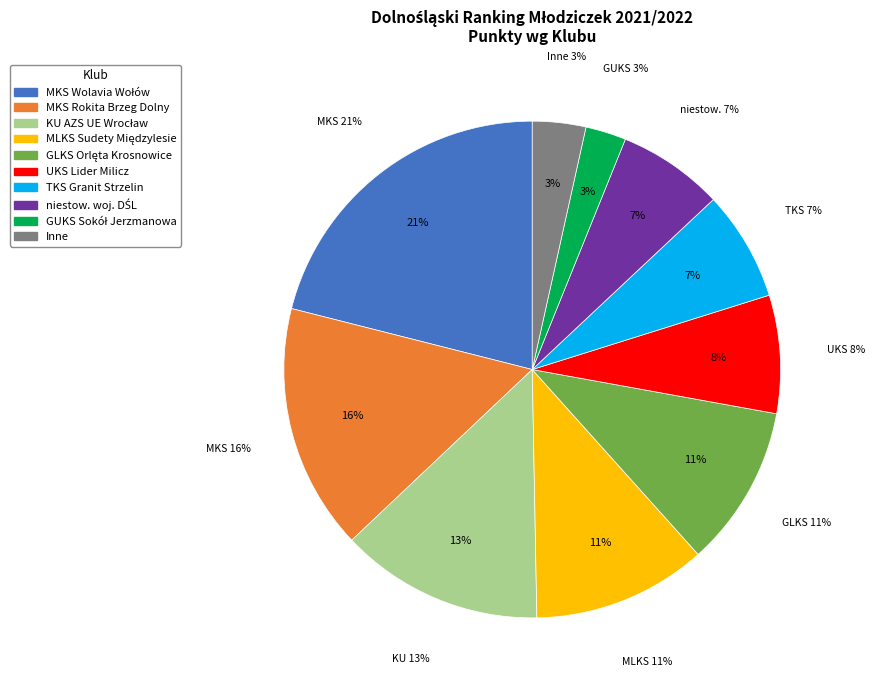

How many segments does this pie chart have?

10